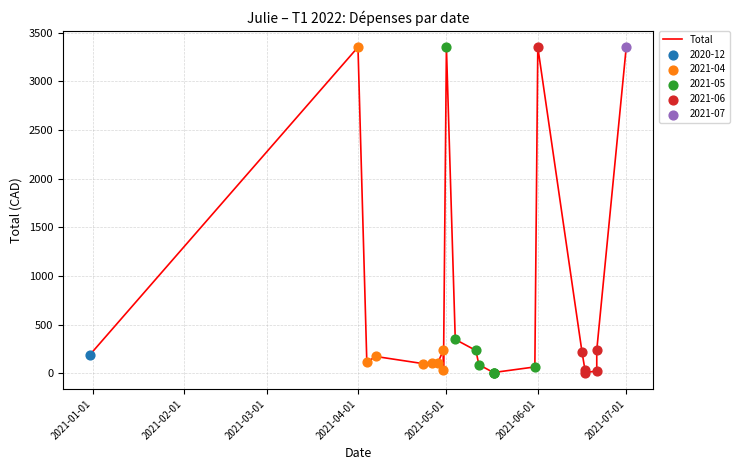

What is the ratio of the value at 2021-02-01 to the value at 2021-01-01?

17.6